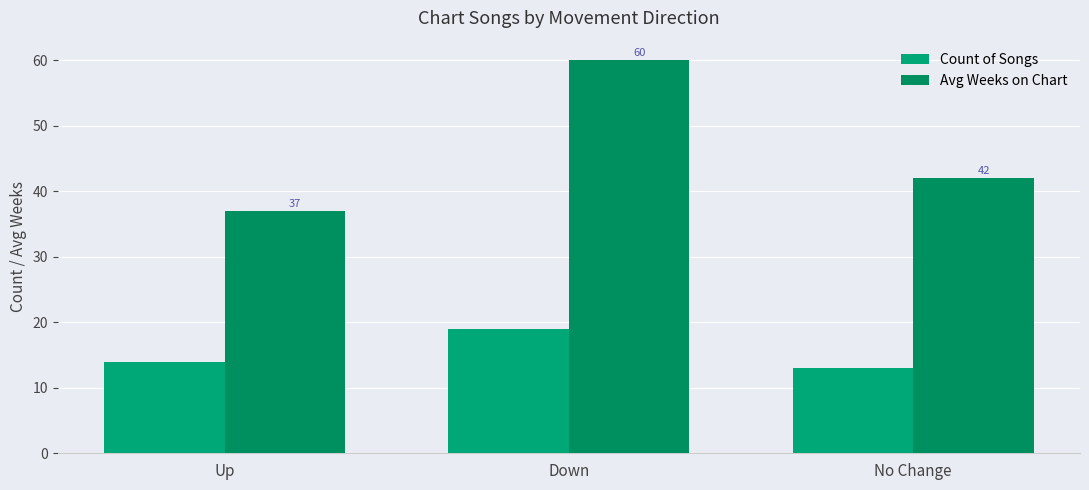

What value does the Count of Songs series have at No Change?

13